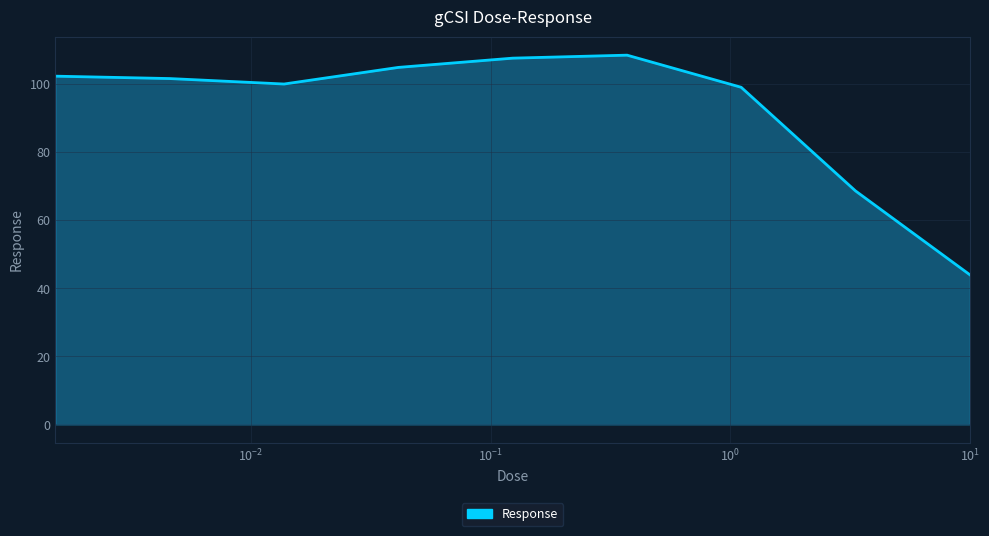

What is the difference between the maximum and minimum values?

64.5